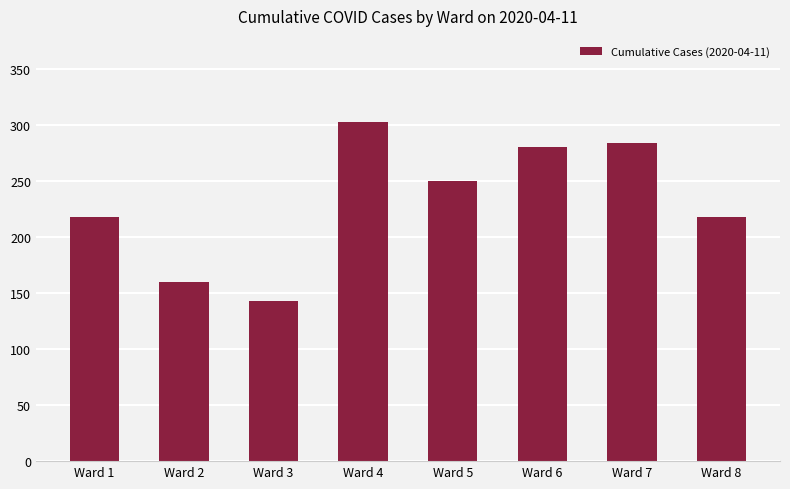

What is the difference between the maximum and minimum values?

160